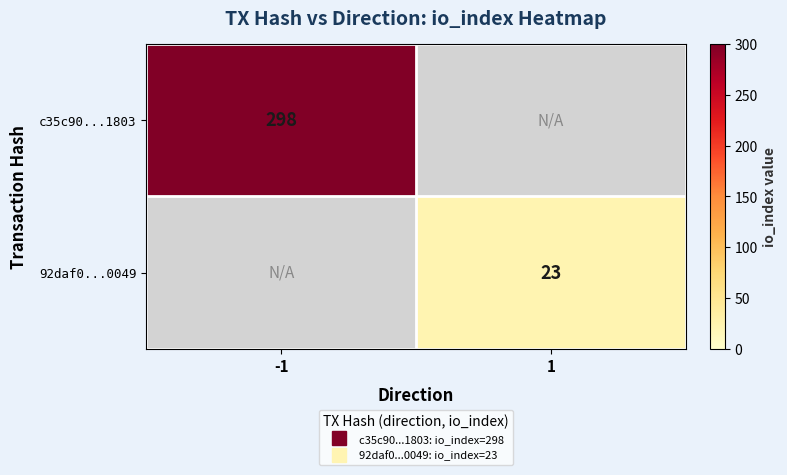

Which series has the largest range (max minus min)?

c35c90...1803